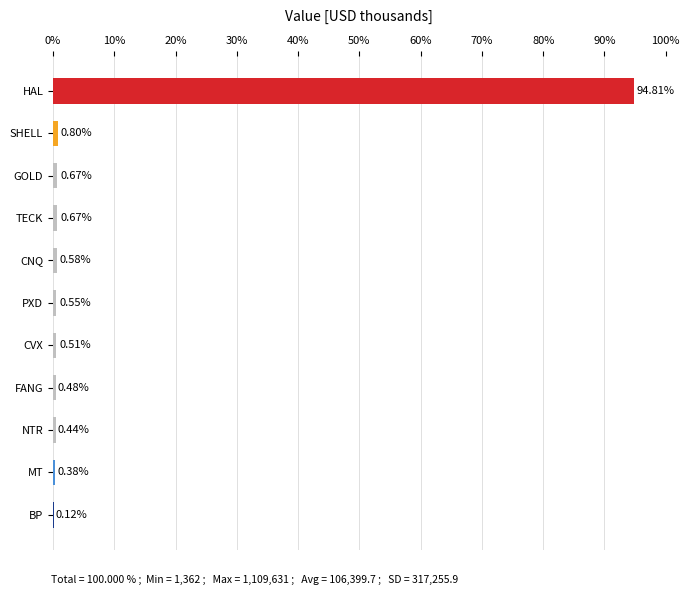

What is the sum of the values at HAL and GOLD?

95.5